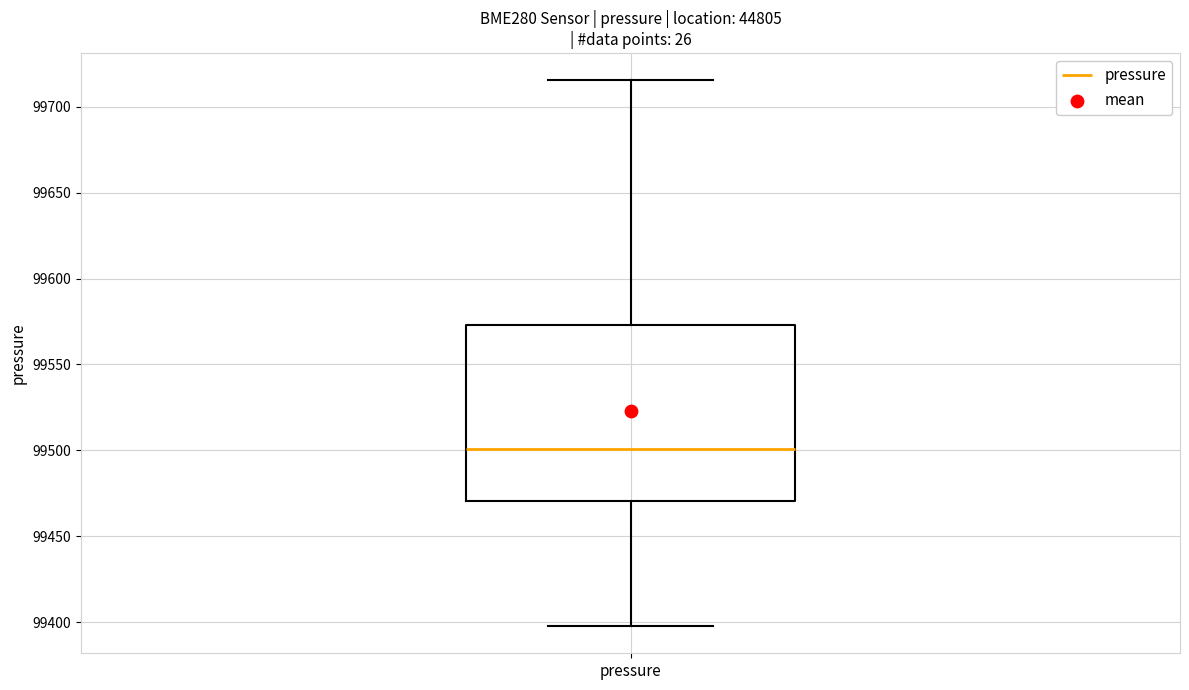

Read this box plot against the y-axis: the position of the median line, the range covered by the box, and the ends of both whiskers. The values are not printed on the chart, so give them approximately, as read against the axis.

median 99500, box 99470 to 99575, whiskers 99400 to 99715